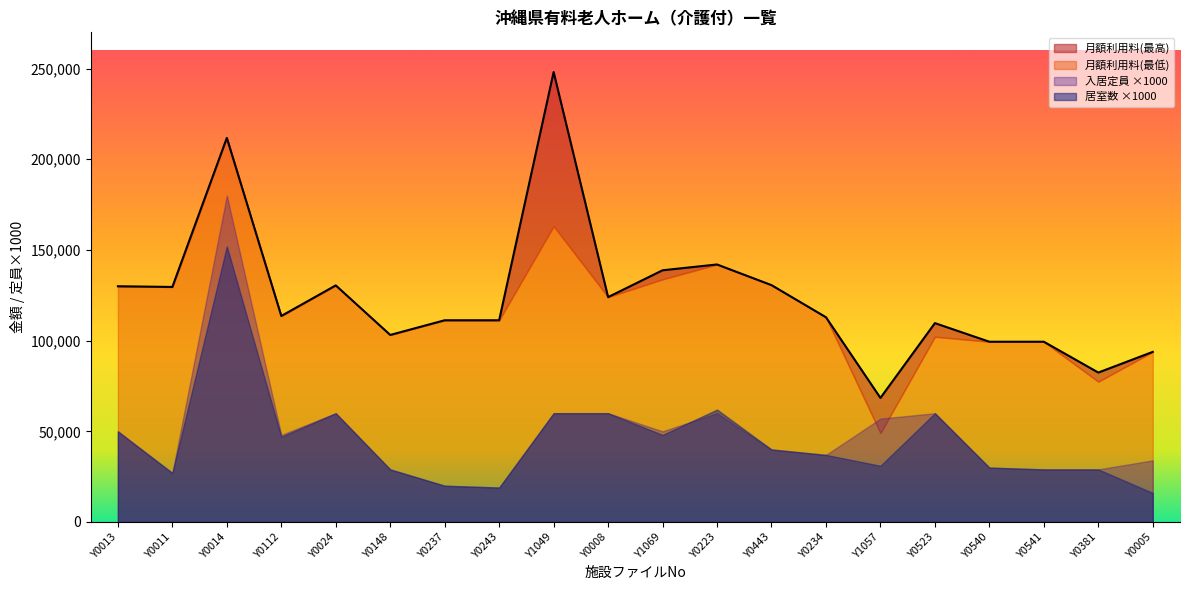

Rank the categories by 月額利用料(最低) value from lowest to highest.

Y1057, Y0381, Y0005, Y0540, Y0541, Y0523, Y0148, Y0237, Y0243, Y0234, Y0112, Y0008, Y0011, Y0013, Y0024, Y0443, Y1069, Y0223, Y1049, Y0014